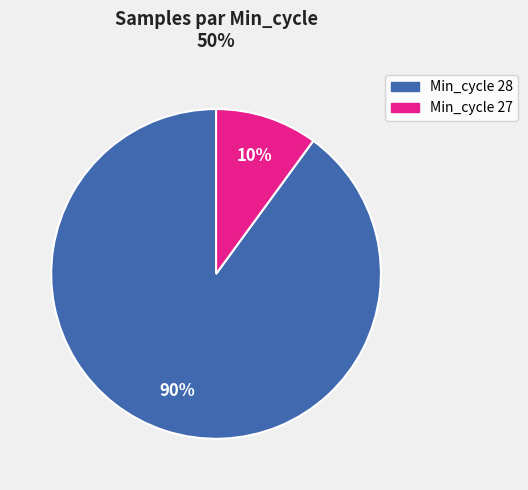

To the nearest percent, what is the difference between the largest and smallest slice percentages?

80%